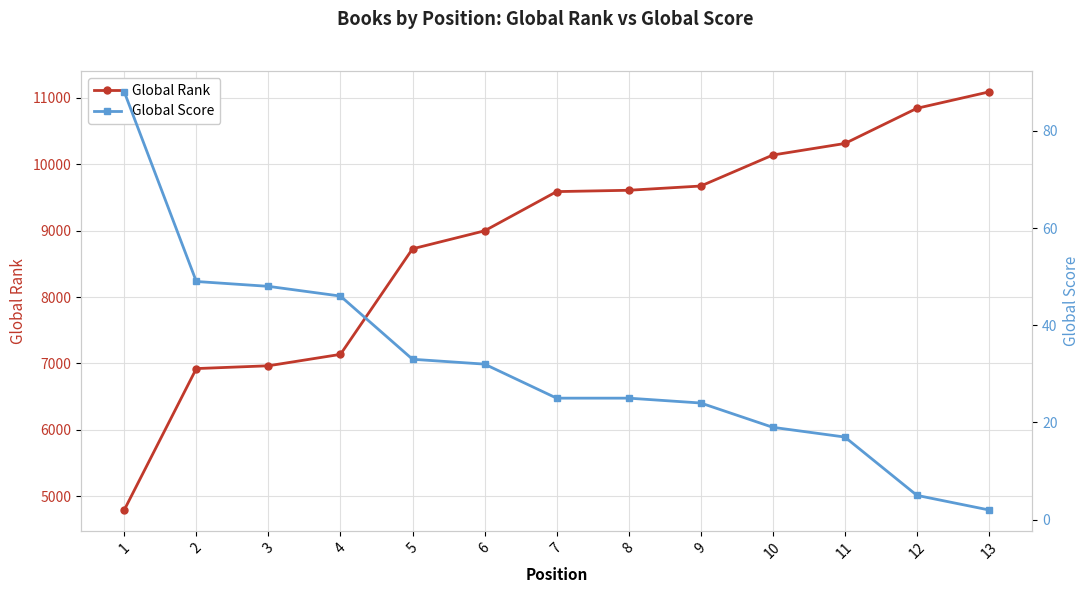

What is the minimum value shown in the chart?

2